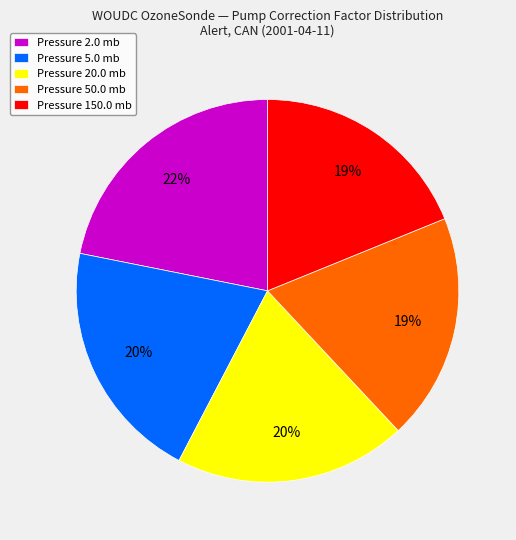

Is the sum of Pressure 150.0 mb and Pressure 20.0 mb greater than half?

No